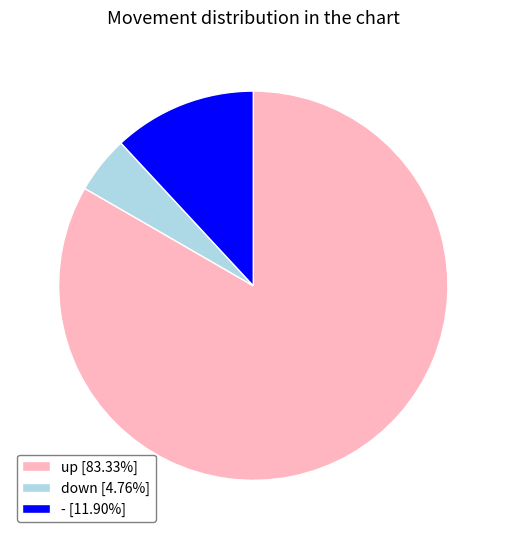

Is the sum of up and down greater than half?

Yes